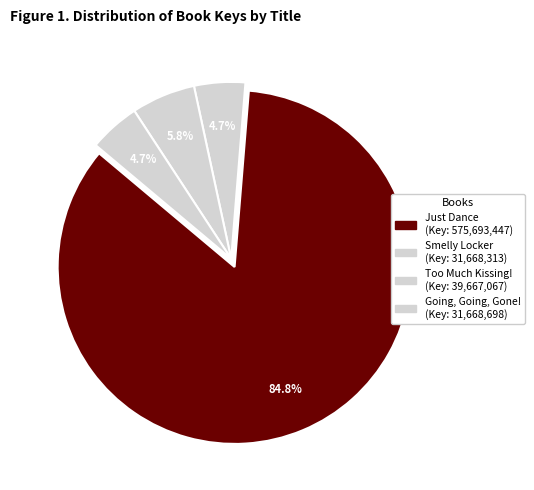

Do Going, Going, Gone! and Just Dance together represent more than half of the pie?

Yes